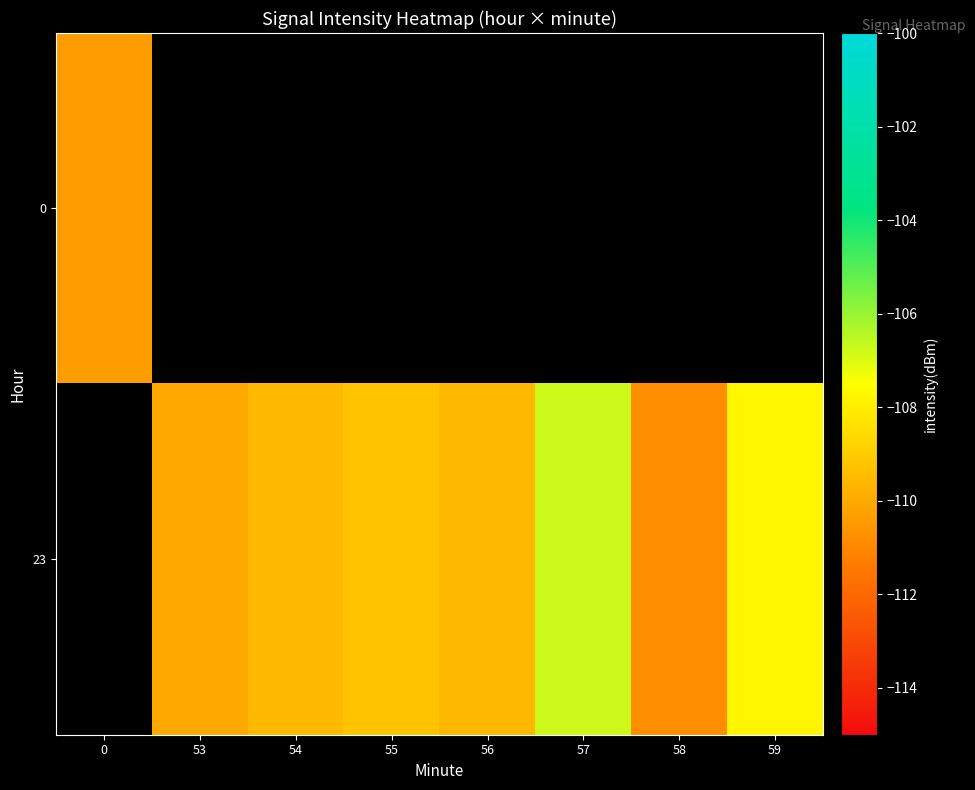

Where does the 23 series first go above -109?

57